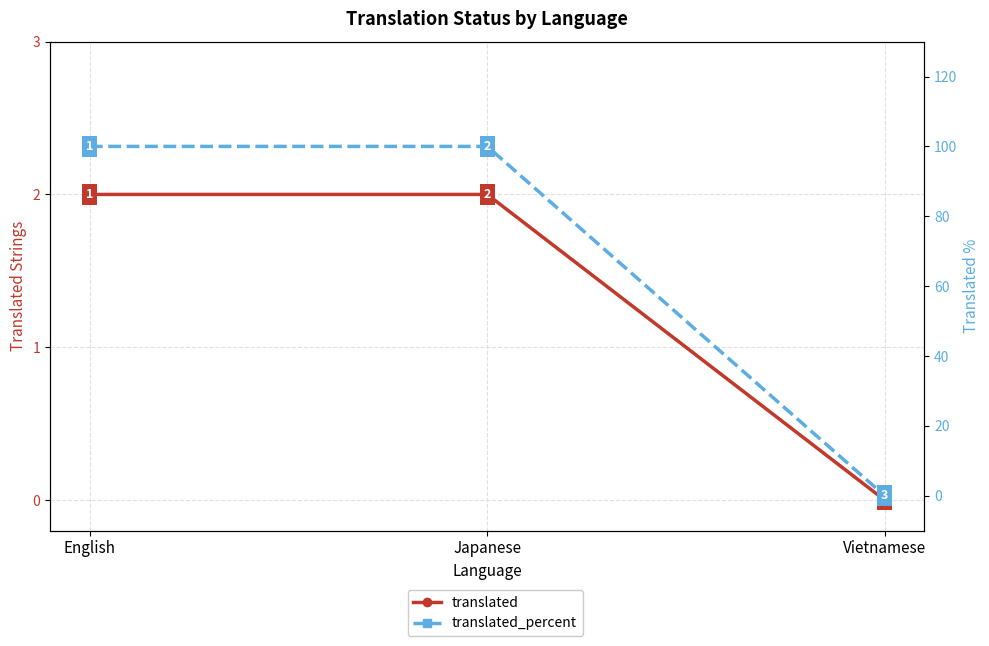

Rank the series by their average value, from highest to lowest.

translated_percent, translated